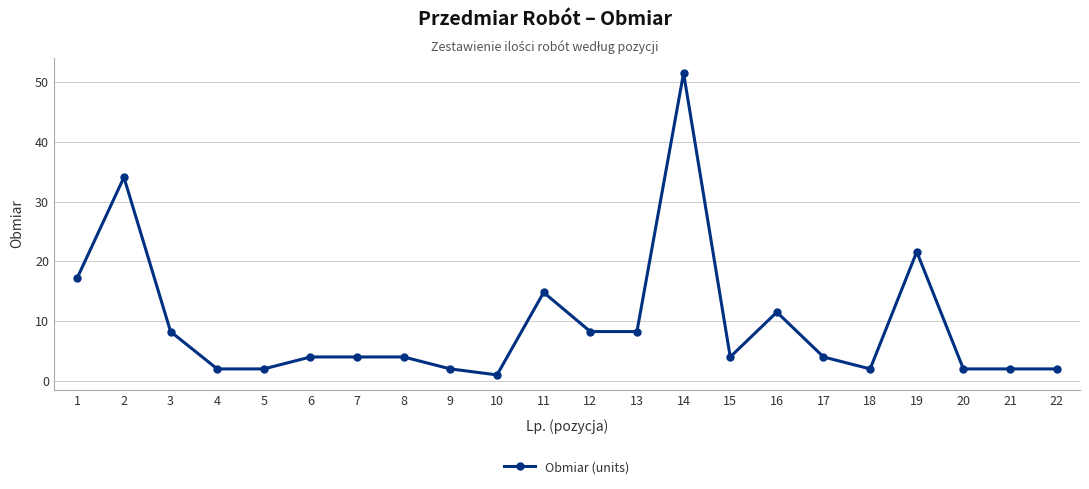

Which has a higher value, 17 or 19?

19